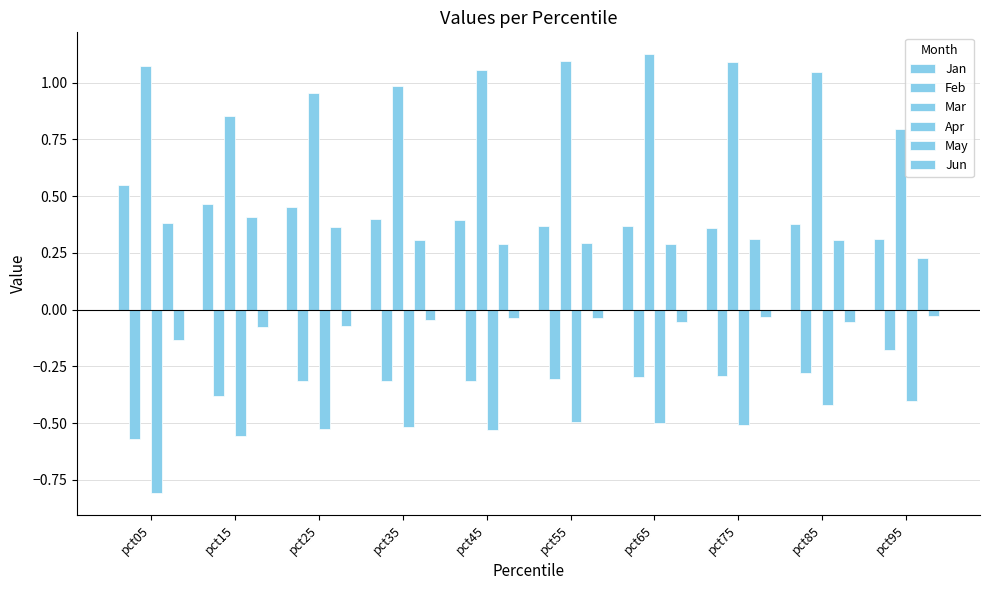

What is the difference between the maximum and minimum values in the Jan series?

0.2